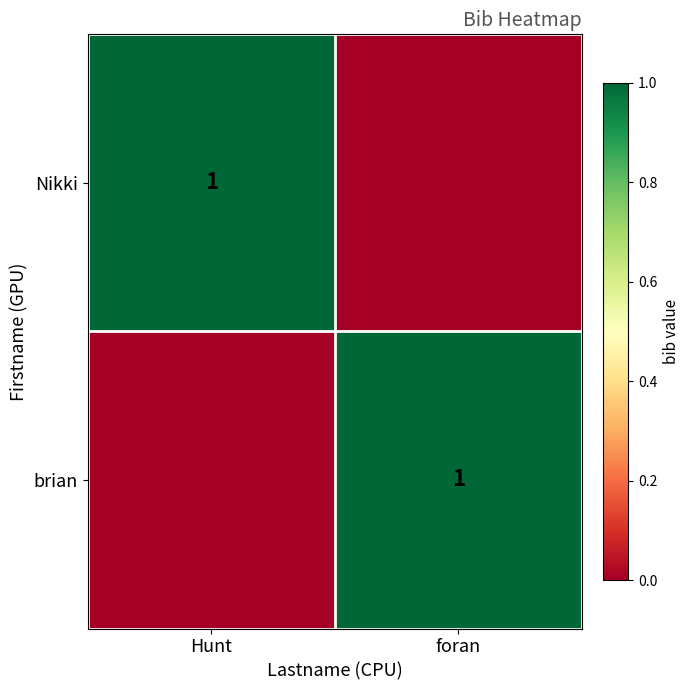

True or false: brian has a value of 1 at foran.

True